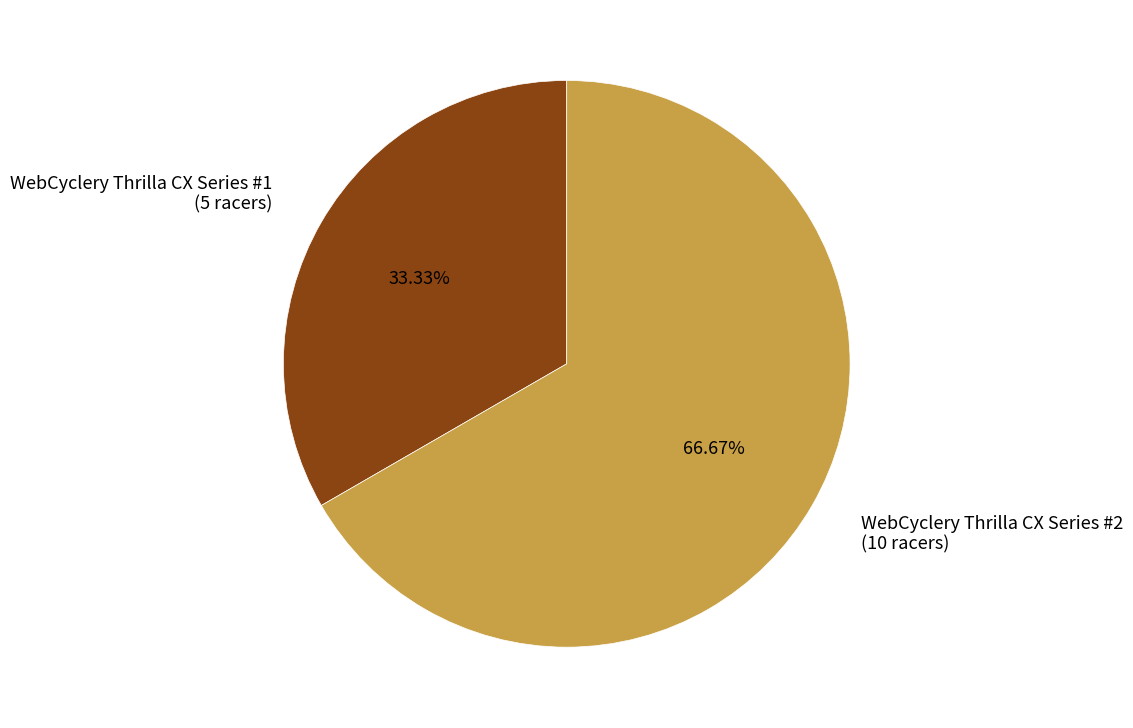

Approximately how many times larger is the value at WebCyclery Thrilla CX Series #1 (5 racers) compared to WebCyclery Thrilla CX Series #2 (10 racers)?

0.5